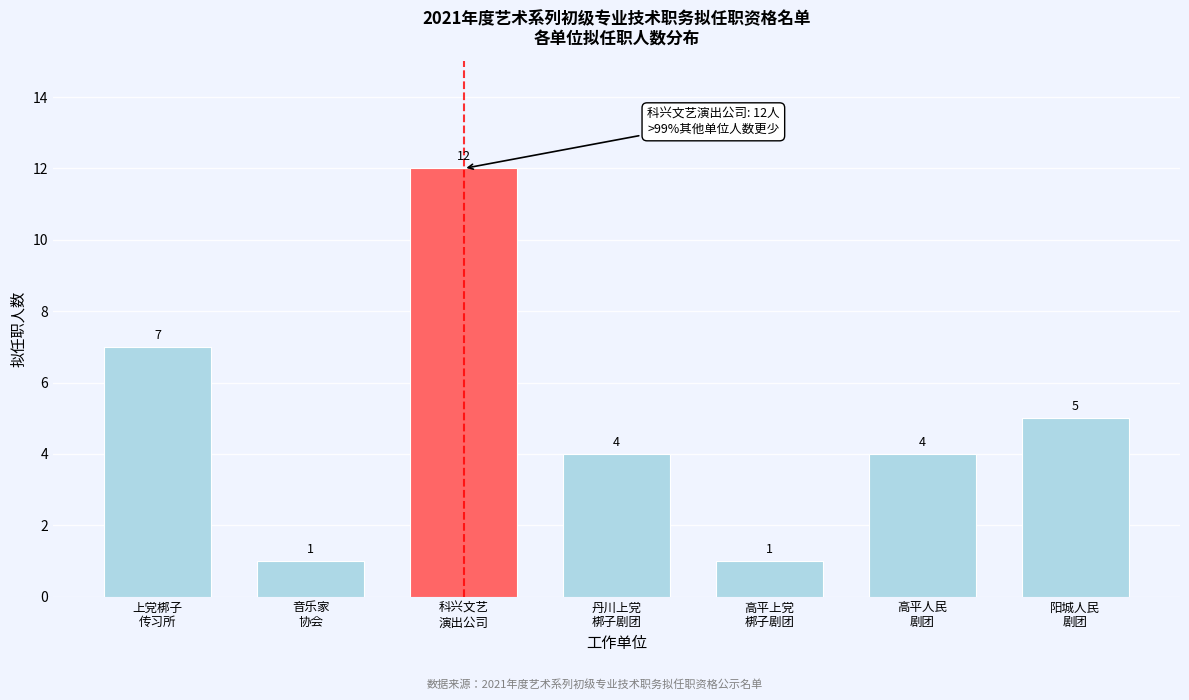

Reading left to right, transcribe all the data shown in this chart.

7	1	12	4	1	4	5